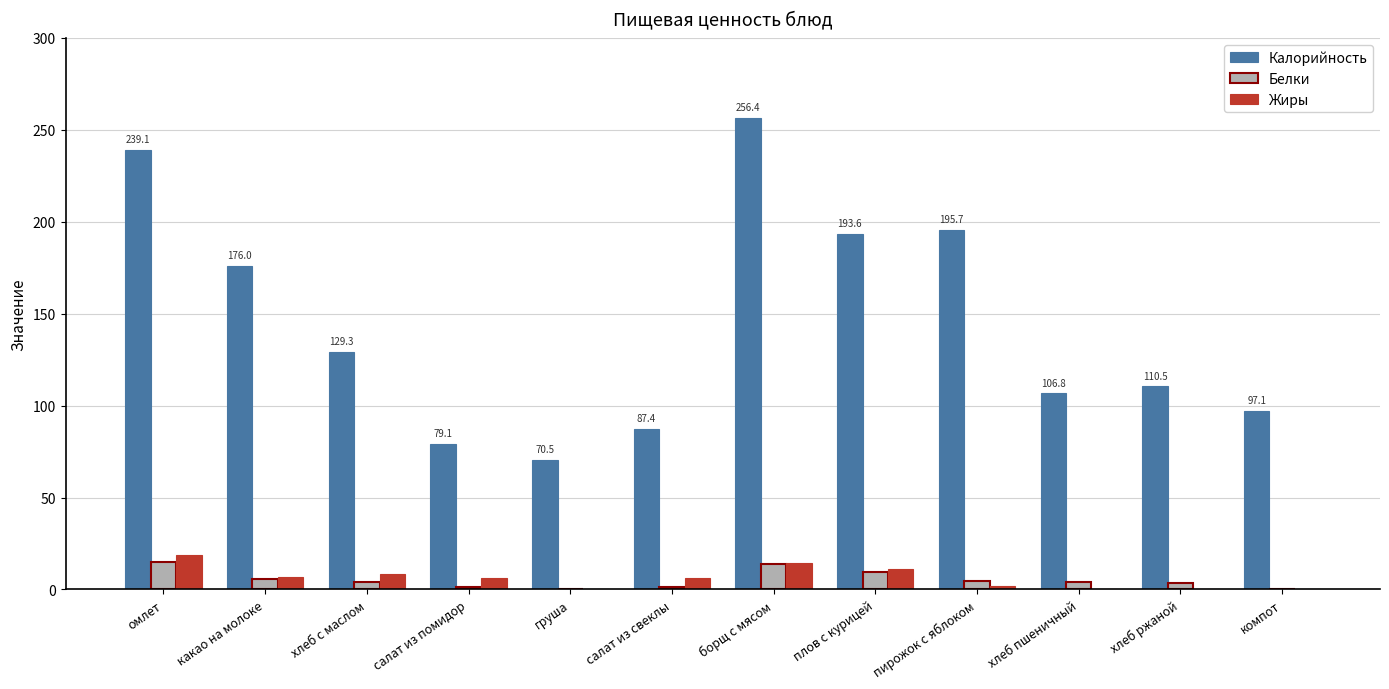

True or false: Калорийность has a value of 79.1 at салат из помидор.

True